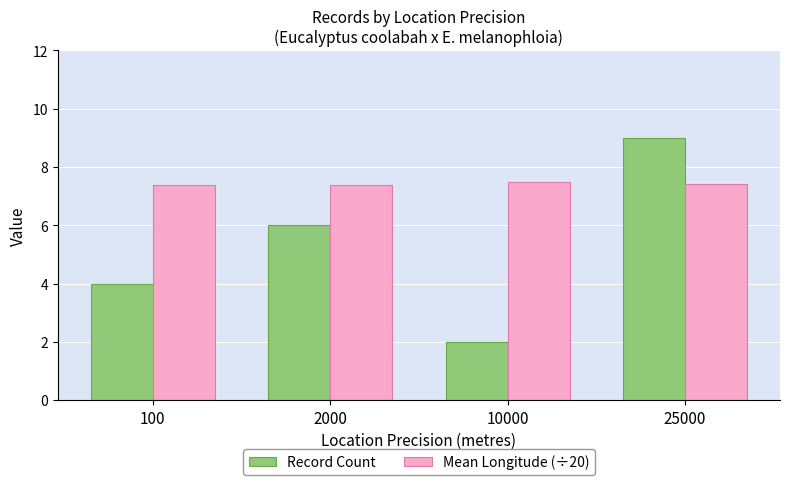

How many bars are there in total?

8